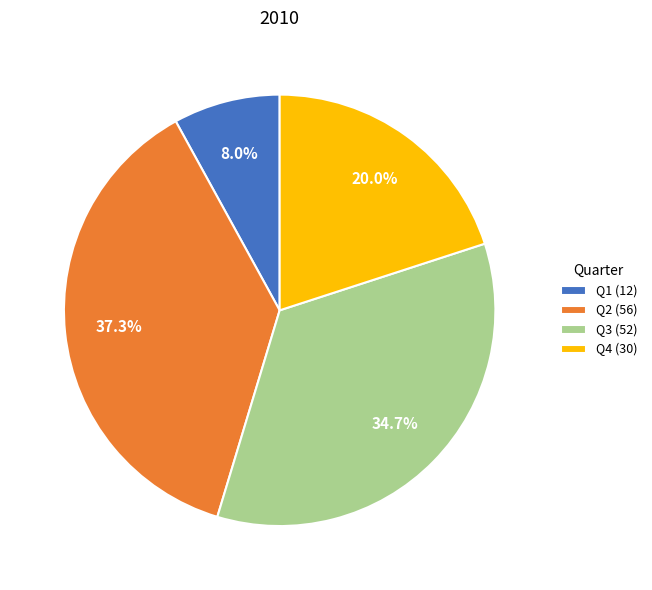

Approximately how many times larger is the value at Q4 compared to Q2?

0.5